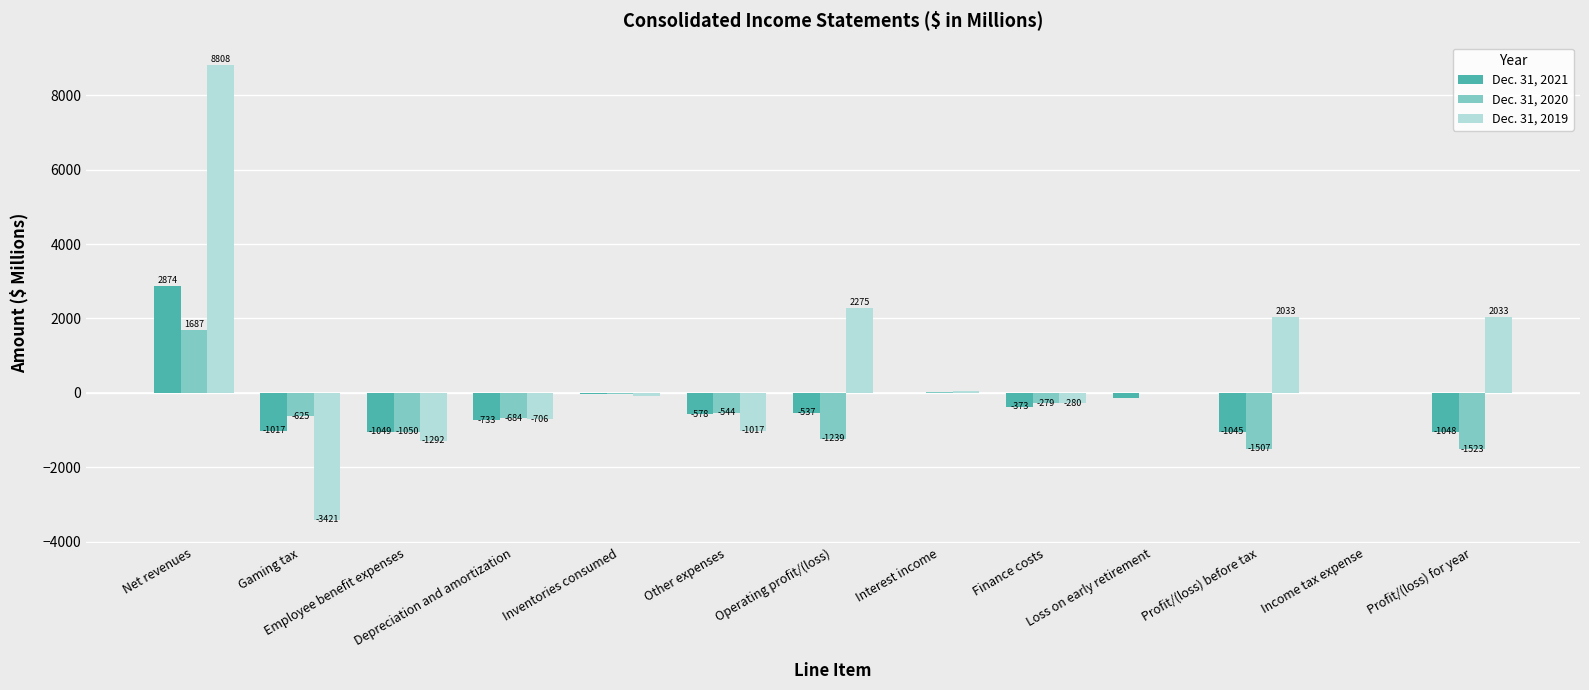

At which category is the sum across all series the highest?

Net revenues